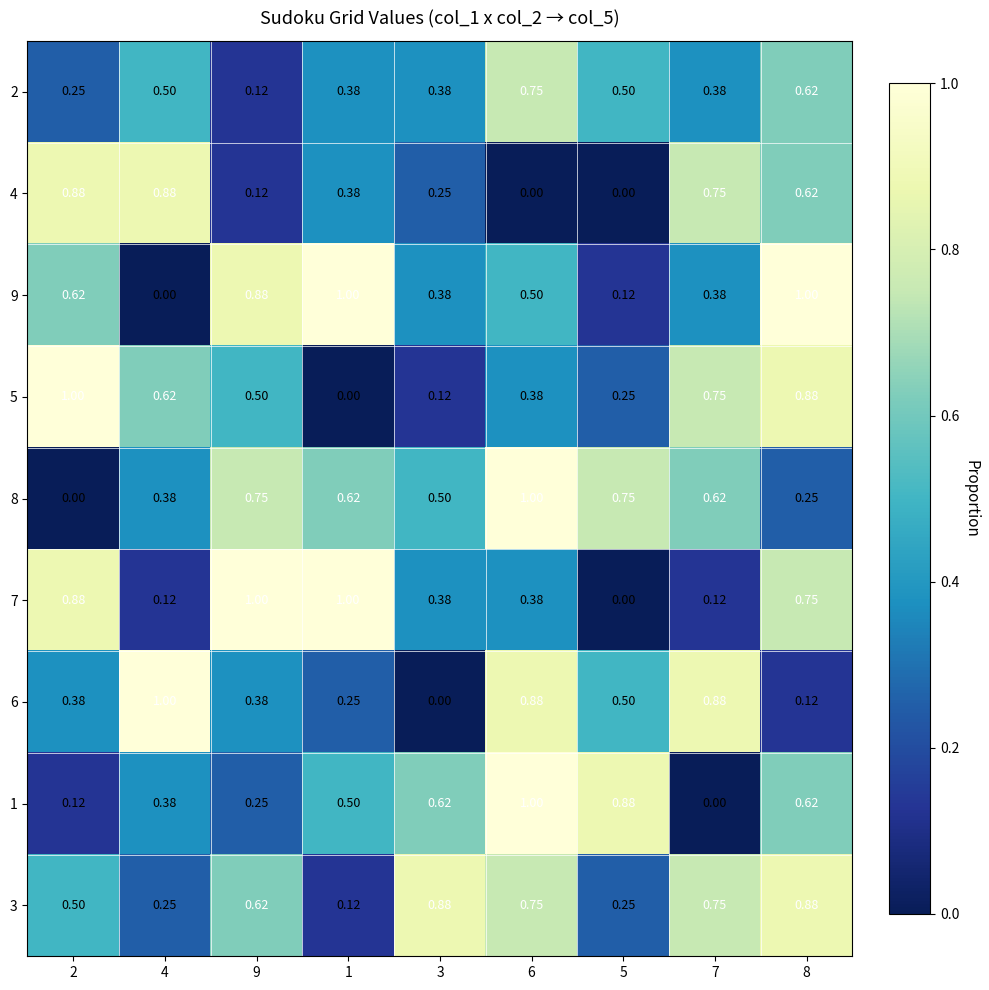

Is the value of 1 at 9 greater than the value of 6 at 3?

Yes